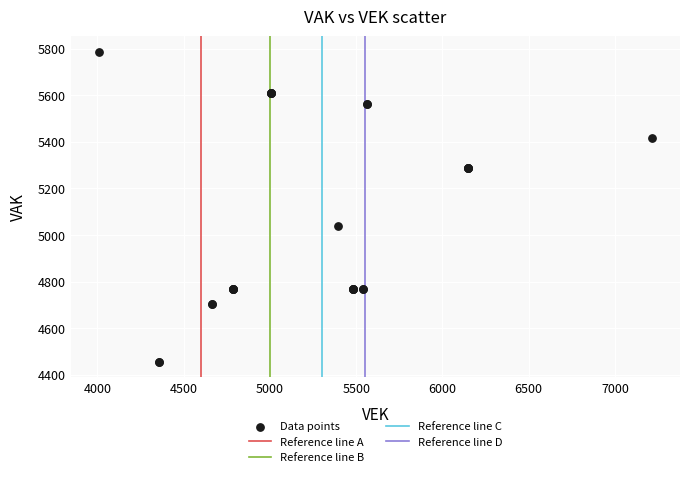

What Y value in the scatter plot is closest to 5121?

5040